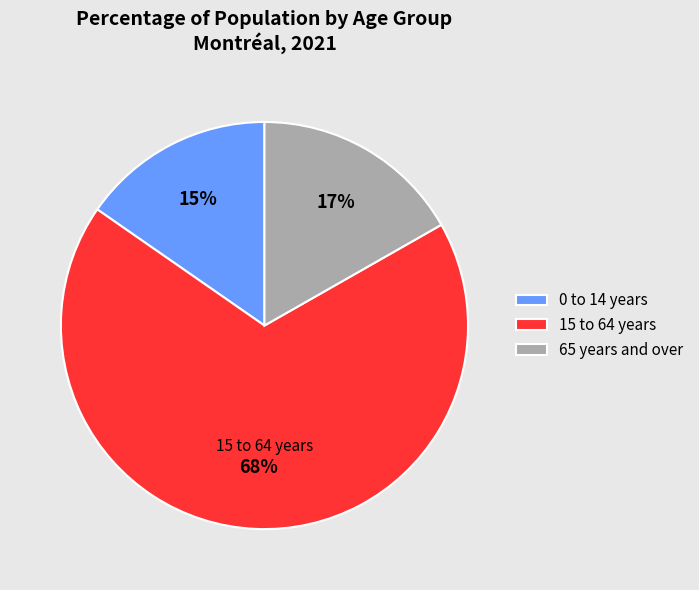

To the nearest percent, what portion does 0 to 14 years represent?

15%